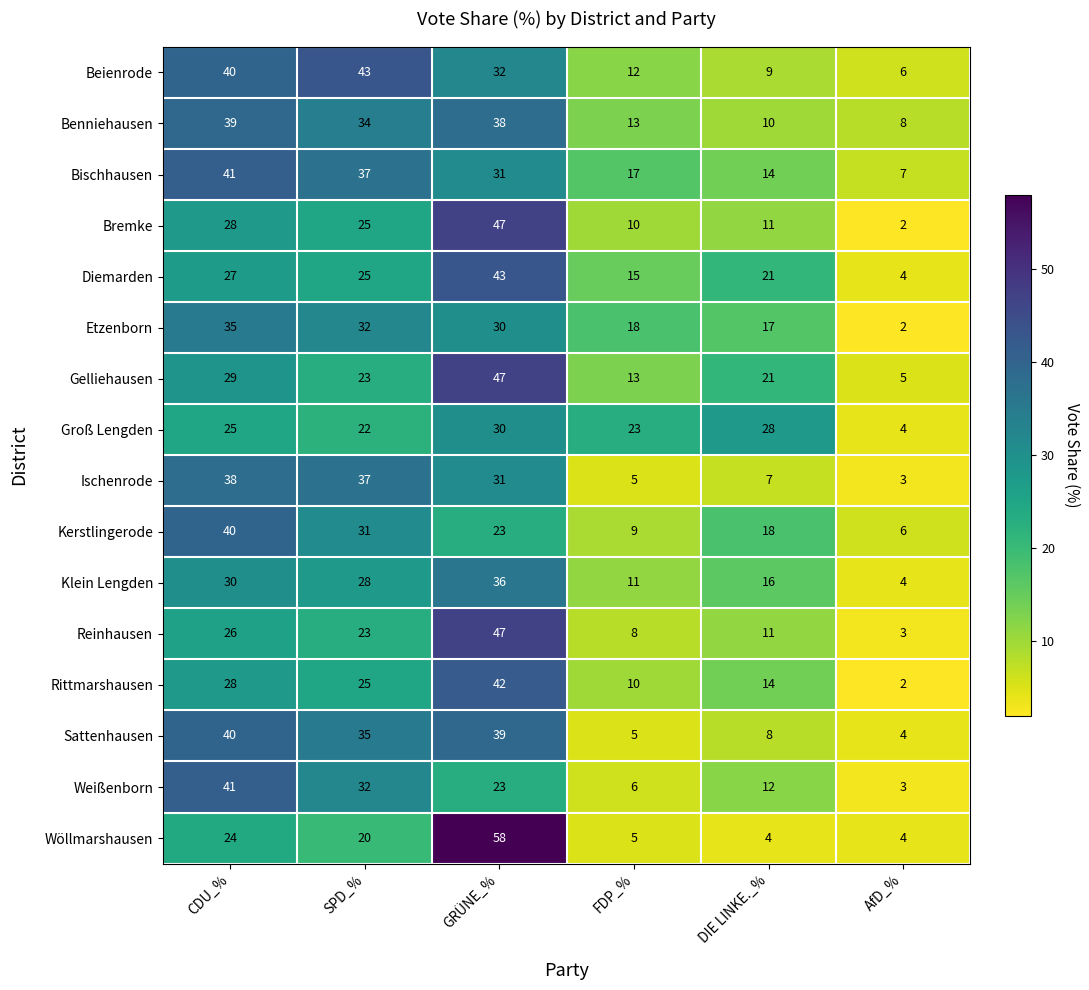

What is the difference between the second highest and second lowest values in the Bischhausen series?

23